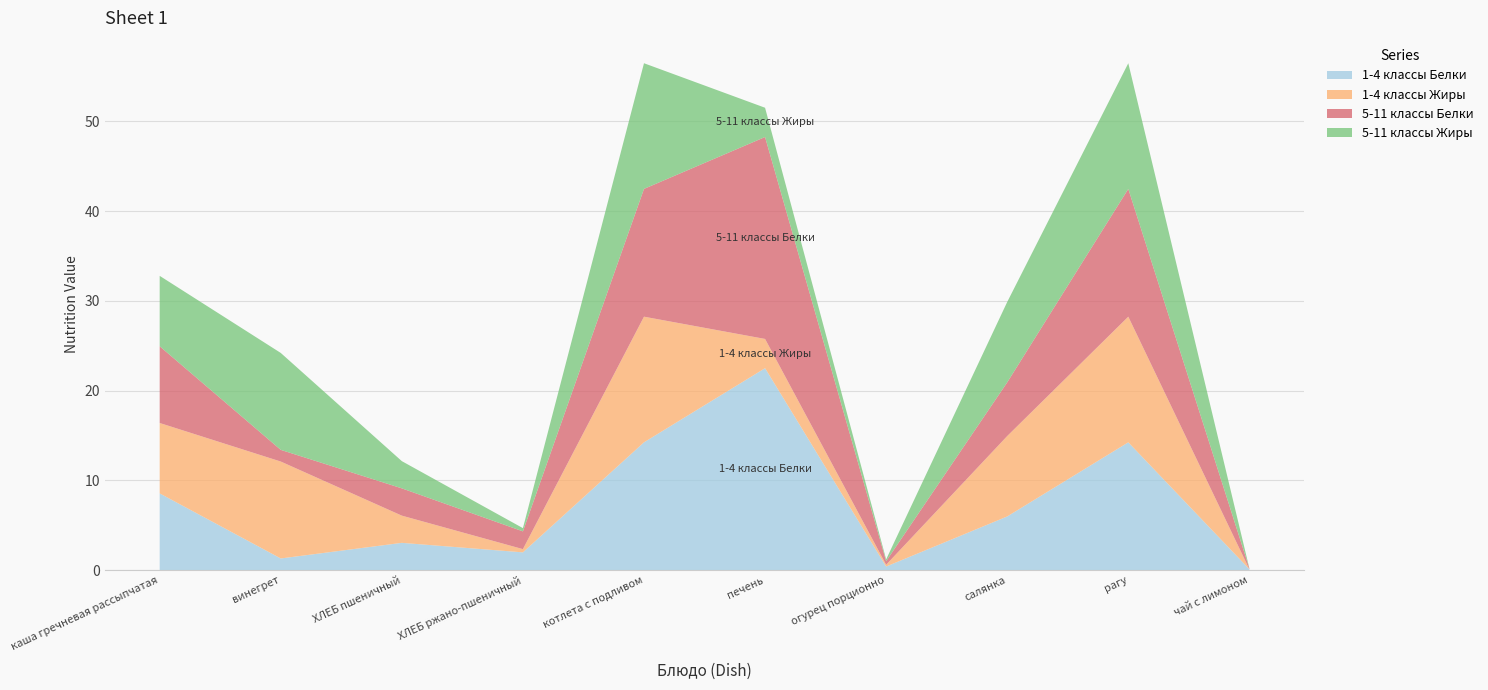

Reading right to left, transcribe all the data shown in this chart.

1-4 классы Белки: чай с лимоном=0.1	рагу=14.2	салянка=6.0	огурец порционно=0.4	печень=22.5	котлета с подливом=14.2	ХЛЕБ ржано-пшеничный=2.0	ХЛЕБ пшеничный=3.0	винегрет=1.3	каша гречневая рассыпчатая=8.6
1-4 классы Жиры: чай с лимоном=0.0	рагу=14.0	салянка=9.0	огурец порционно=0.2	печень=3.3	котлета с подливом=14.0	ХЛЕБ ржано-пшеничный=0.4	ХЛЕБ пшеничный=3.0	винегрет=10.8	каша гречневая рассыпчатая=7.8
5-11 классы Белки: чай с лимоном=0.1	рагу=14.2	салянка=6.0	огурец порционно=0.4	печень=22.5	котлета с подливом=14.2	ХЛЕБ ржано-пшеничный=2.0	ХЛЕБ пшеничный=3.0	винегрет=1.3	каша гречневая рассыпчатая=8.6
5-11 классы Жиры: чай с лимоном=0.0	рагу=14.0	салянка=9.0	огурец порционно=0.2	печень=3.3	котлета с подливом=14.0	ХЛЕБ ржано-пшеничный=0.4	ХЛЕБ пшеничный=3.0	винегрет=10.8	каша гречневая рассыпчатая=7.8